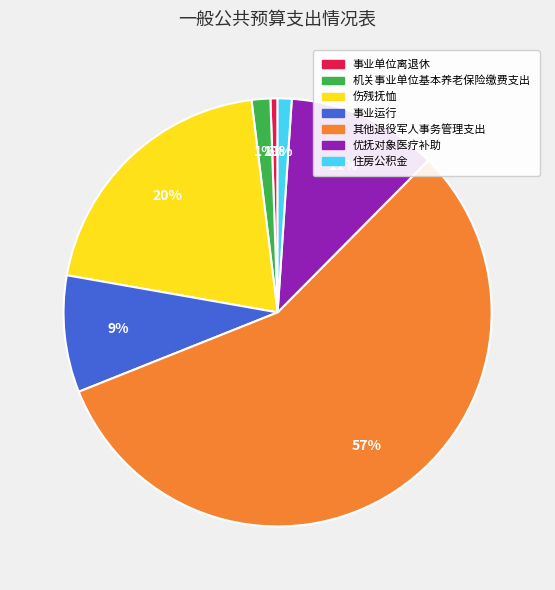

Between 机关事业单位基本养老保险缴费支出 and 事业运行, which is larger?

事业运行